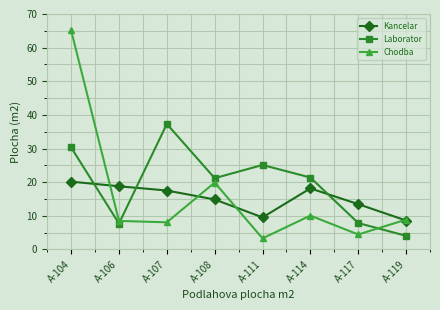

Where is the first local maximum for Laborator?

A-107